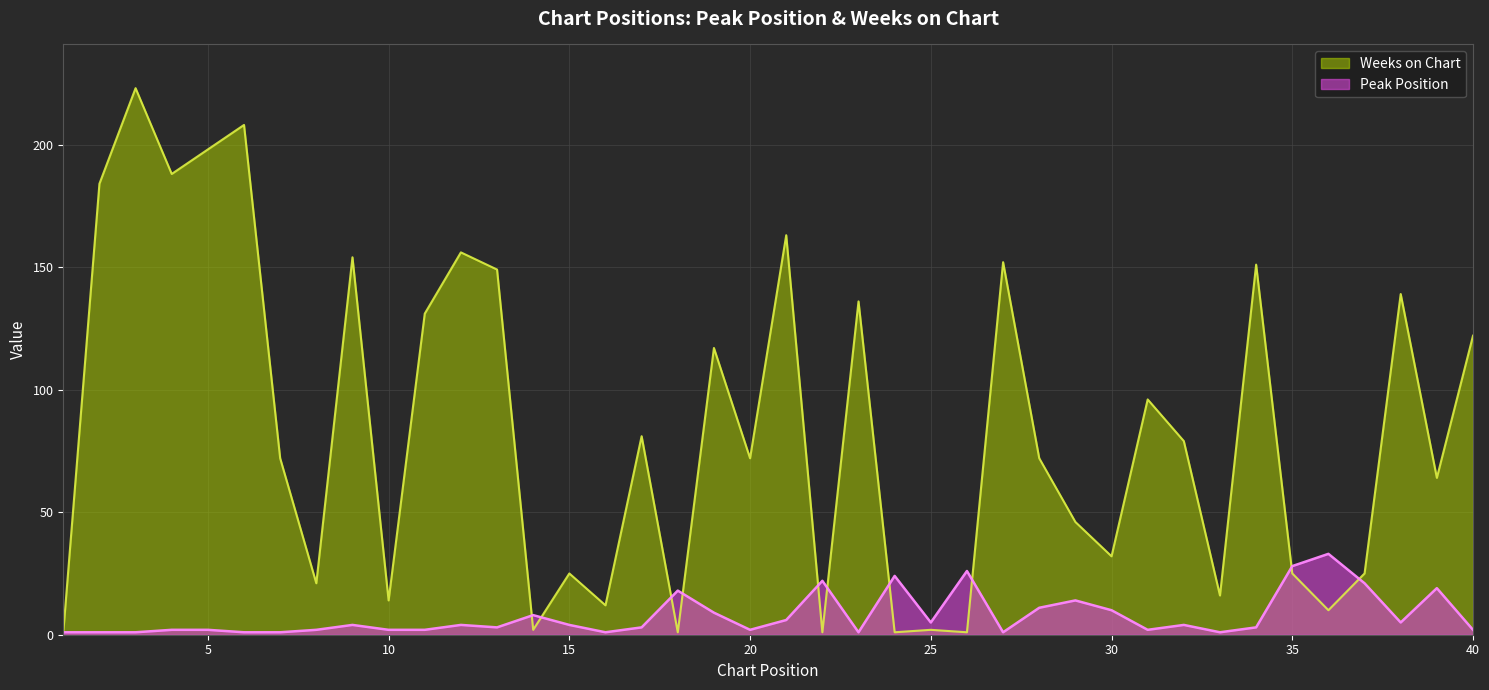

Reading left to right, what are all the values shown in this chart?

Peak Position: 1	1	1	2	2	1	1	2	4	2	2	4	3	8	4	1	3	18	9	2	6	22	1	24	5	26	1	11	14	10	2	4	1	3	28	33	21	5	19	2
Weeks on Chart: 1	184	223	188	198	208	72	21	154	14	131	156	149	2	25	12	81	1	117	72	163	1	136	1	2	1	152	72	46	32	96	79	16	151	25	10	25	139	64	122